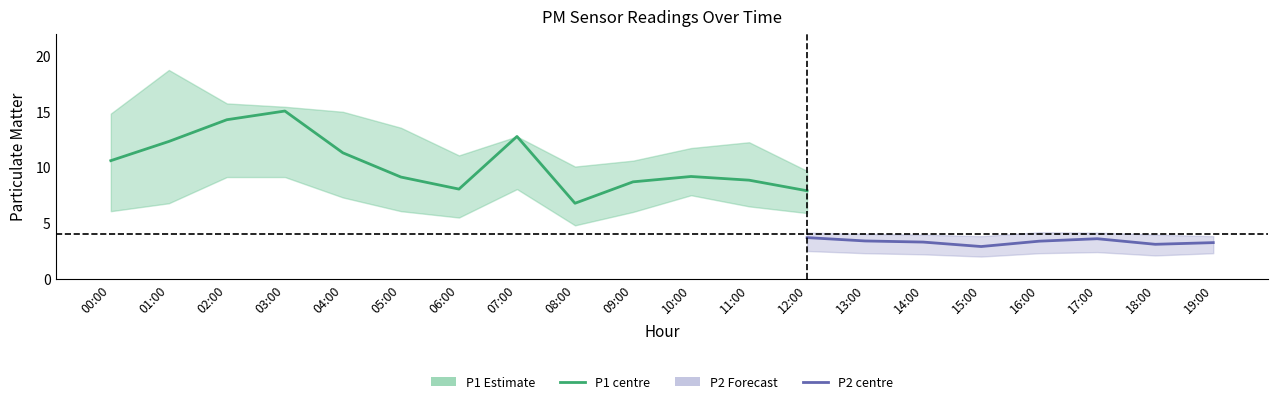

True or false: P1_lower and P2 intersect in this chart.

False